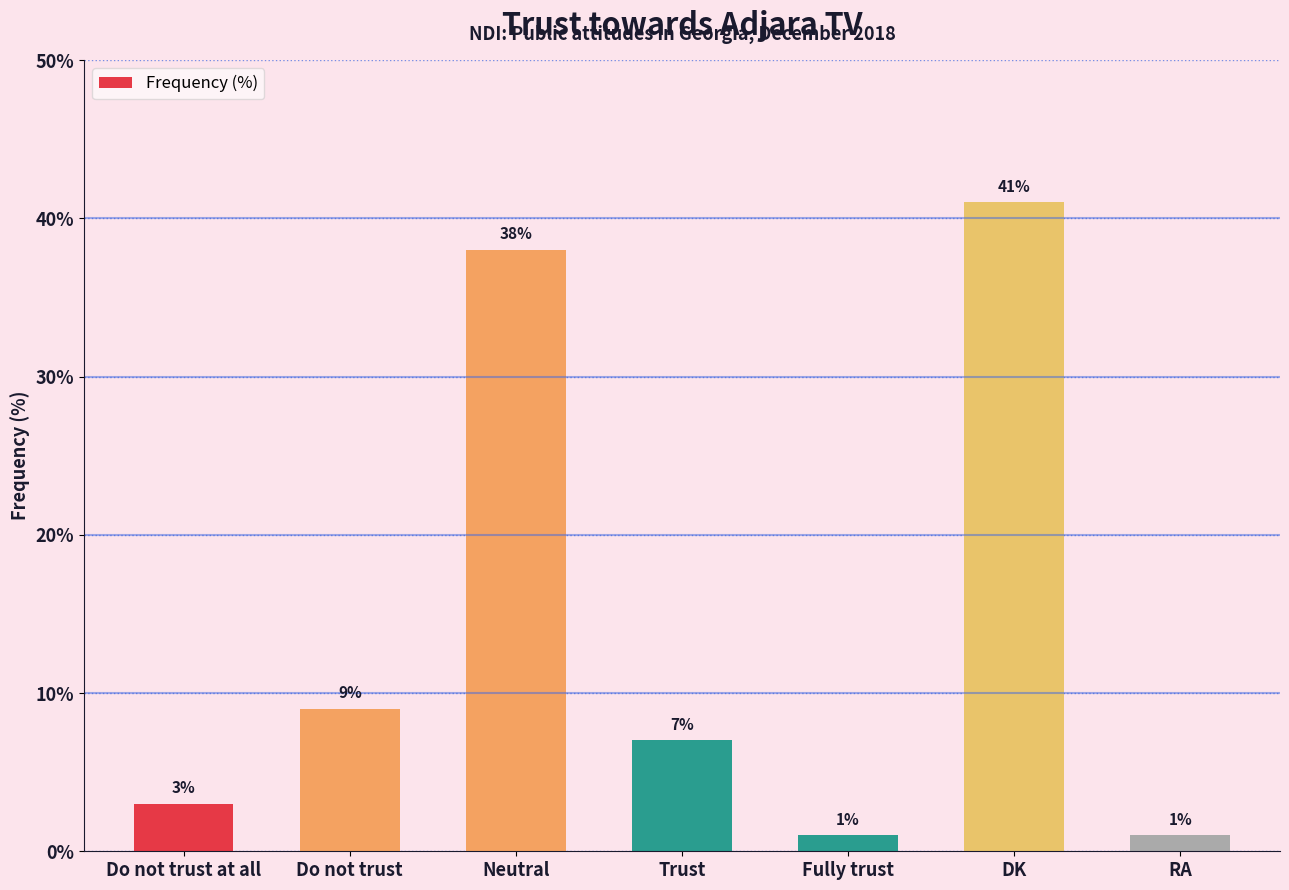

What is the value of the 1st bar from the left?

3